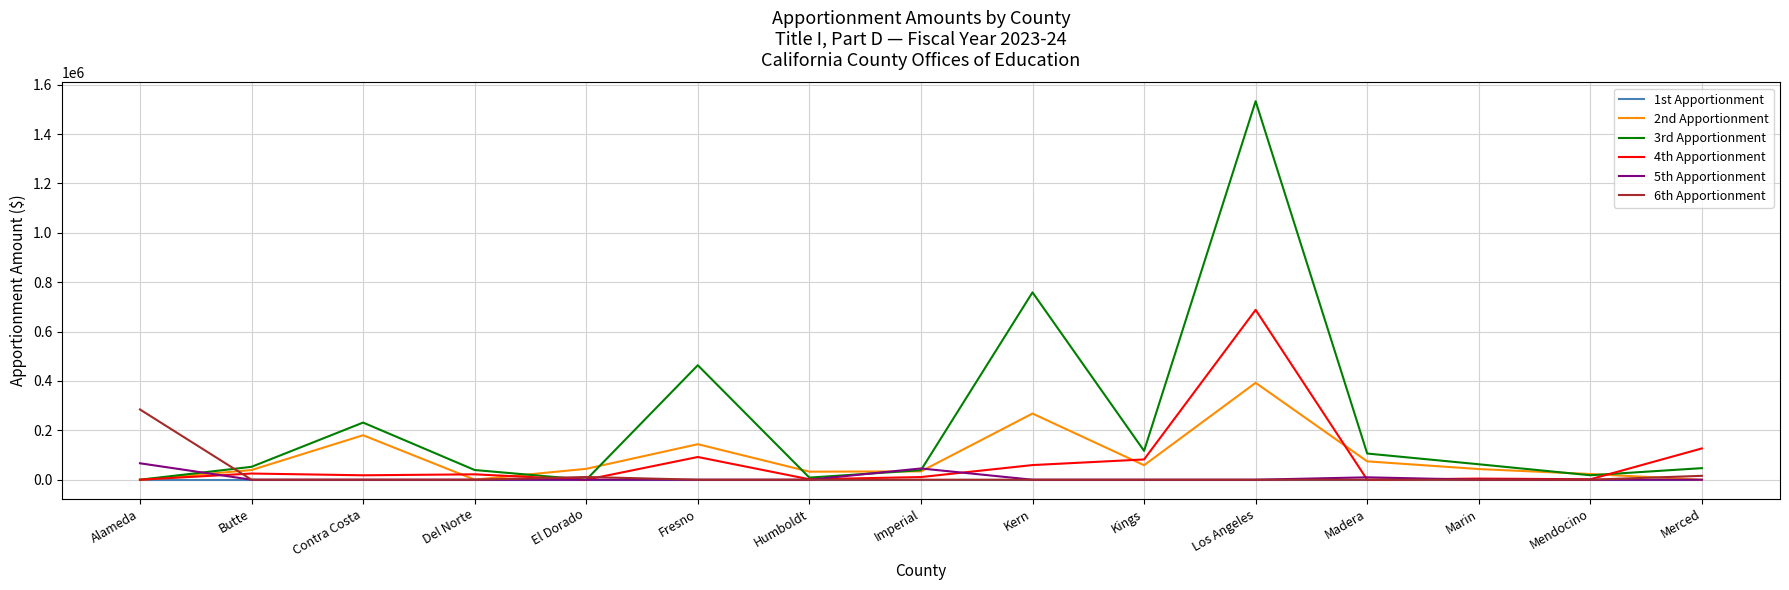

At which category is the sum across all series the highest?

Los Angeles